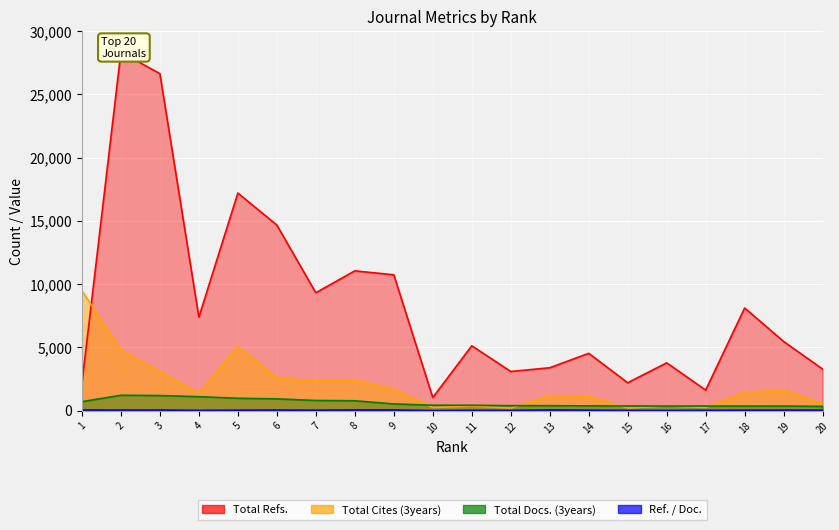

Between which two adjacent categories do Total Docs. (3years) and Total Cites (3years) first intersect?

9 and 10